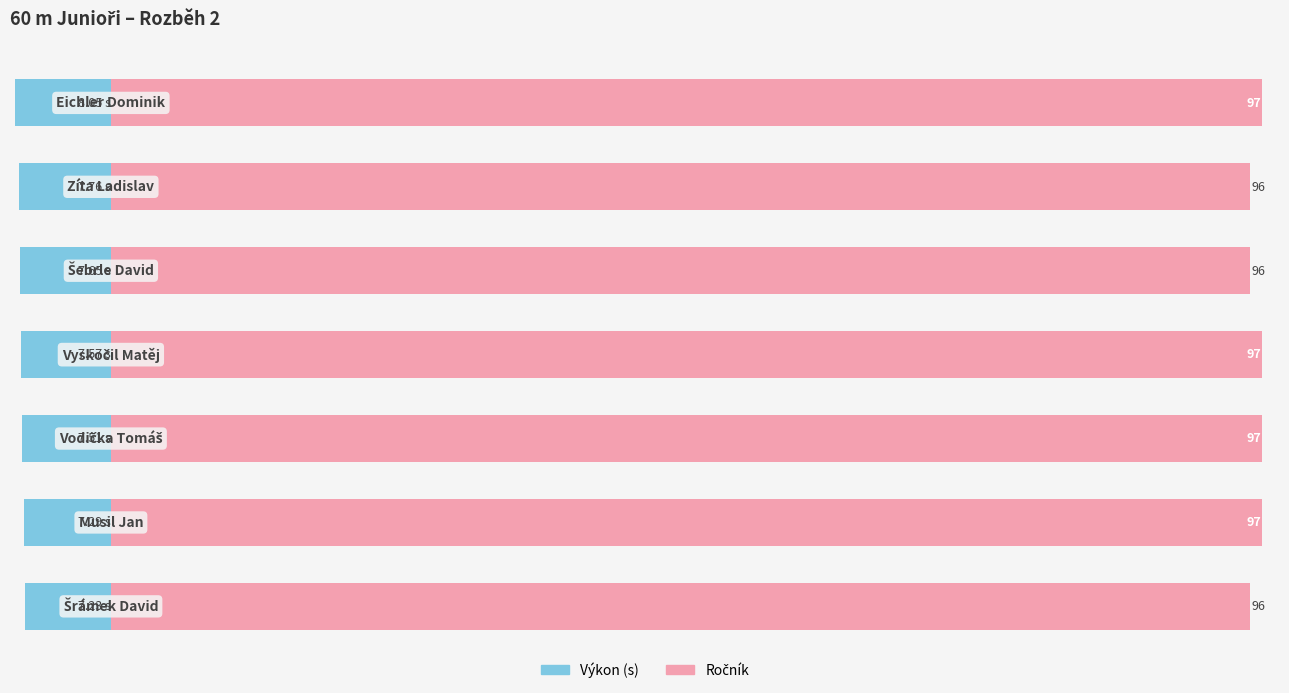

Between −20 and 0, which series saw the biggest shift?

Ročník